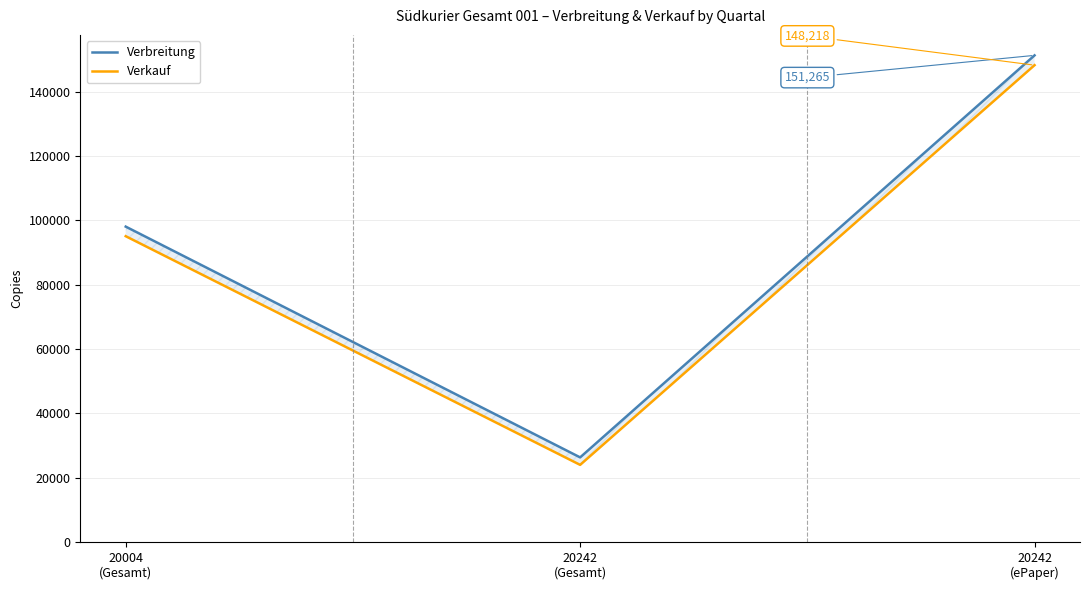

How many lines are shown in the chart?

2